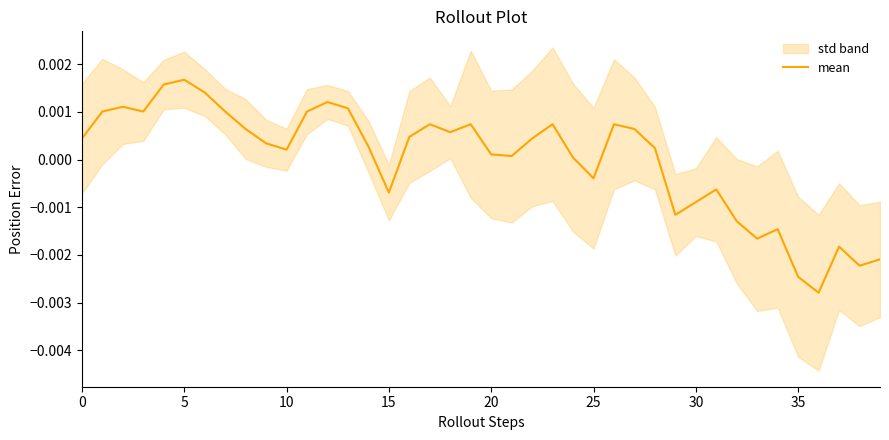

How many data points are less than 0?

13